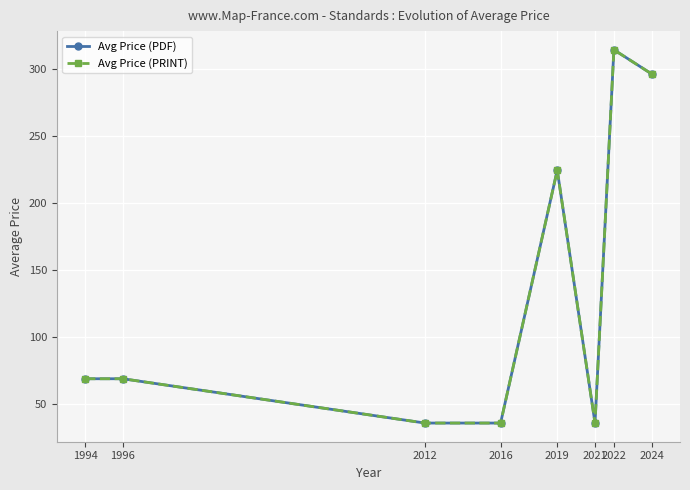

In Avg Price (PDF), how many points are lower than both neighbors (excluding endpoints)?

1